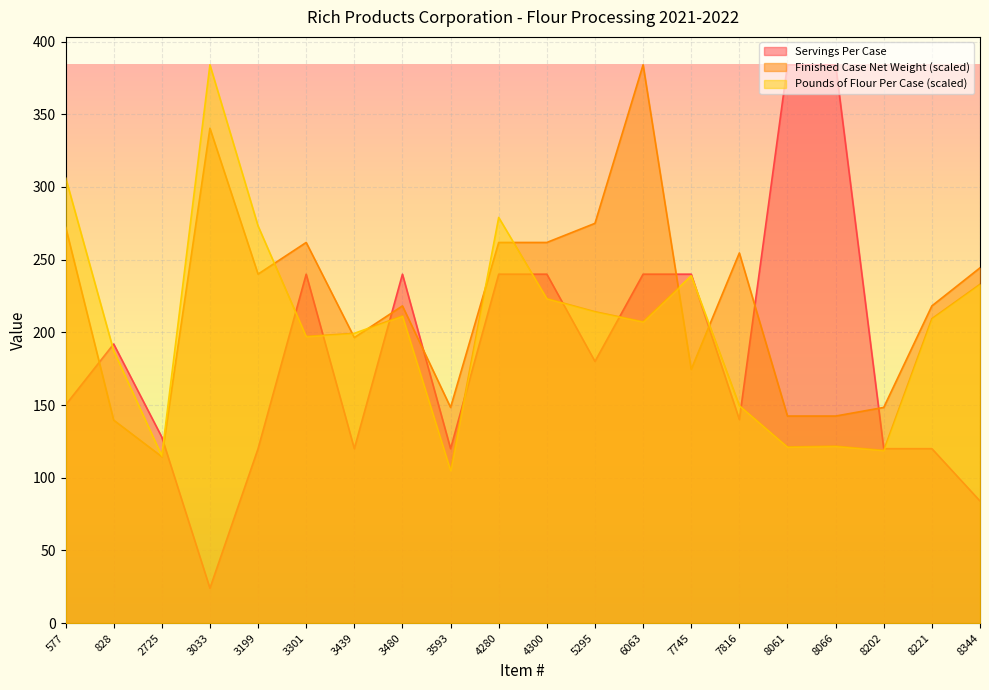

True or false: Servings Per Case and Finished Case Net Weight cross at least once.

True